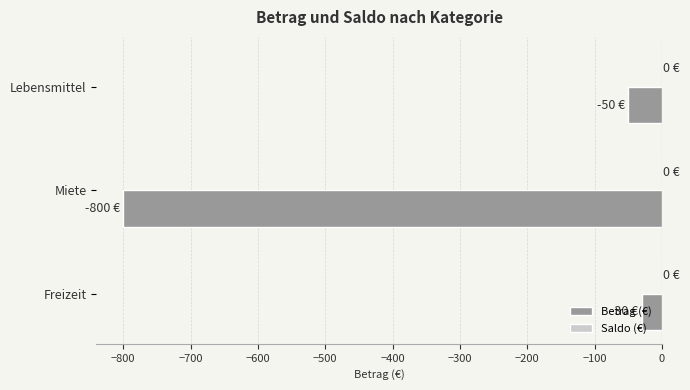

What is the difference between the values at Miete and Lebensmittel?

750